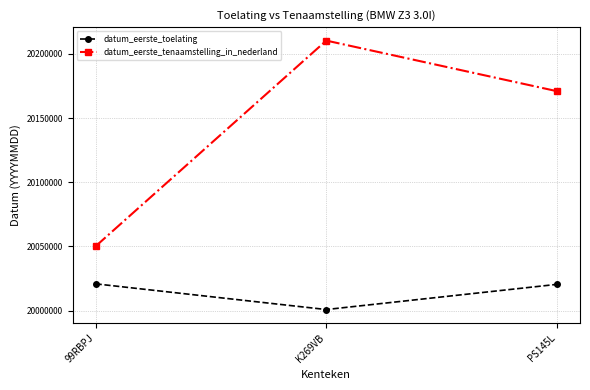

What are all the series names shown in the legend?

datum_eerste_toelating, datum_eerste_tenaamstelling_in_nederland